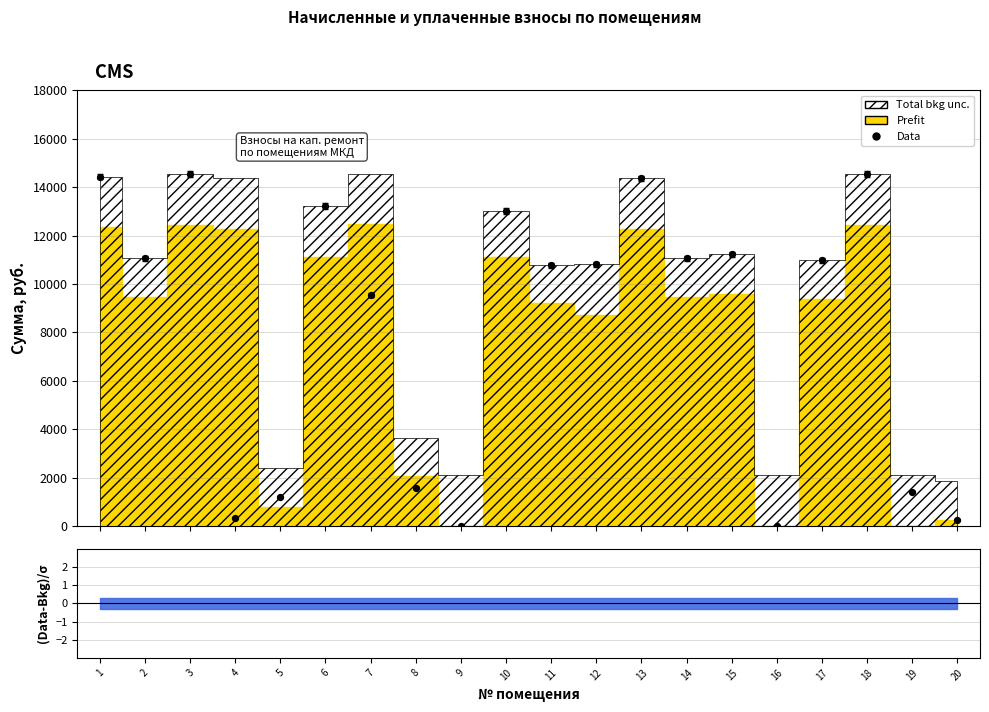

What is the change in value from 4 to 20?

-78.8